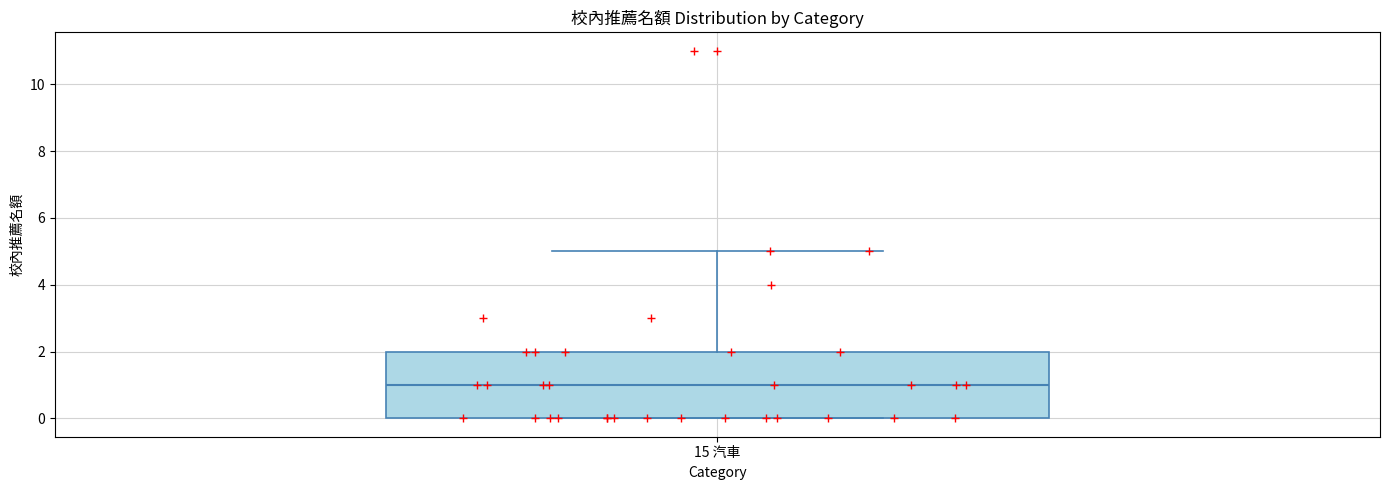

Read this box plot against the y-axis: the position of the median line, the range covered by the box, and the ends of both whiskers. The values are not printed on the chart, so give them approximately, as read against the axis.

median 1, box 0 to 2, whiskers 0 to 5